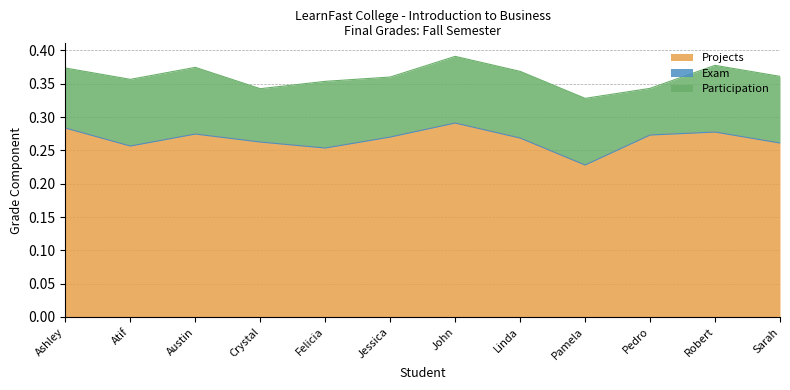

What are all the series names shown in the legend?

Projects, Exam, Participation